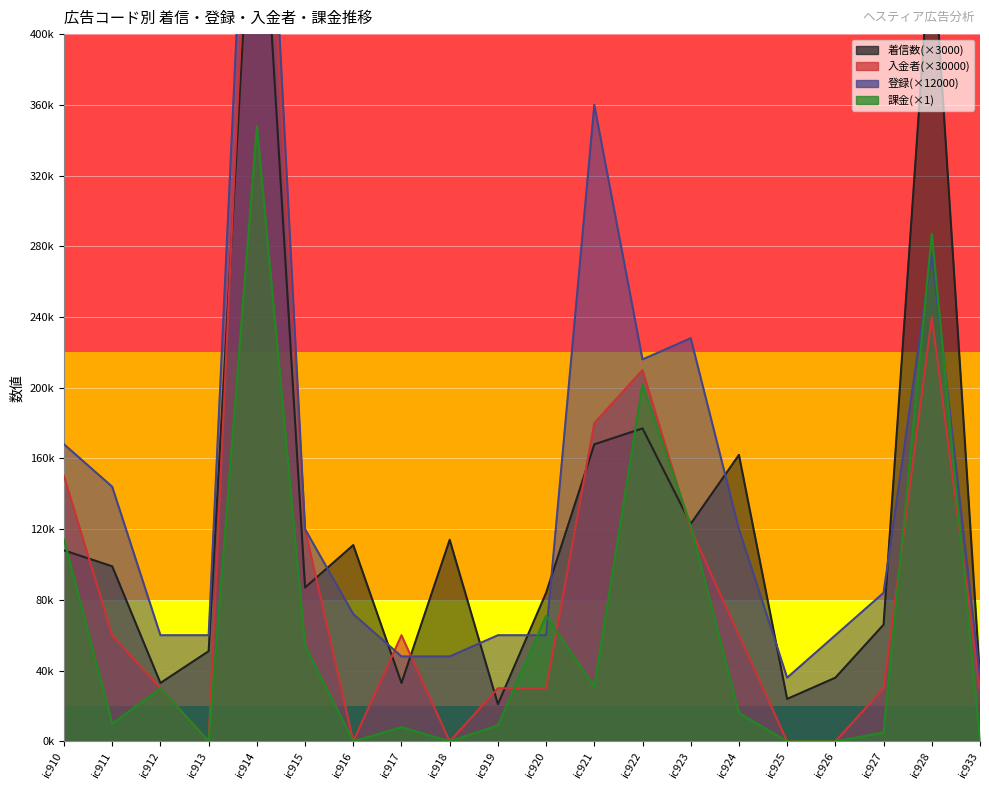

Reading left to right, what are all the values shown in this chart?

着信数: ic910=108000	ic911=99000	ic912=33000	ic913=51000	ic914=540000	ic915=87000	ic916=111000	ic917=33000	ic918=114000	ic919=21000	ic920=84000	ic921=168000	ic922=177000	ic923=123000	ic924=162000	ic925=24000	ic926=36000	ic927=66000	ic928=462000	ic933=36000
入金者: ic910=150000	ic911=60000	ic912=30000	ic913=0	ic914=600000	ic915=120000	ic916=0	ic917=60000	ic918=0	ic919=30000	ic920=30000	ic921=180000	ic922=210000	ic923=120000	ic924=60000	ic925=0	ic926=0	ic927=30000	ic928=240000	ic933=30000
登録: ic910=168000	ic911=144000	ic912=60000	ic913=60000	ic914=648000	ic915=120000	ic916=72000	ic917=48000	ic918=48000	ic919=60000	ic920=60000	ic921=360000	ic922=216000	ic923=228000	ic924=120000	ic925=36000	ic926=60000	ic927=84000	ic928=276000	ic933=36000
課金: ic910=114000	ic911=10000	ic912=30000	ic913=0	ic914=348000	ic915=54000	ic916=0	ic917=8000	ic918=0	ic919=9000	ic920=71000	ic921=31000	ic922=202000	ic923=122000	ic924=16000	ic925=0	ic926=0	ic927=5000	ic928=287000	ic933=0